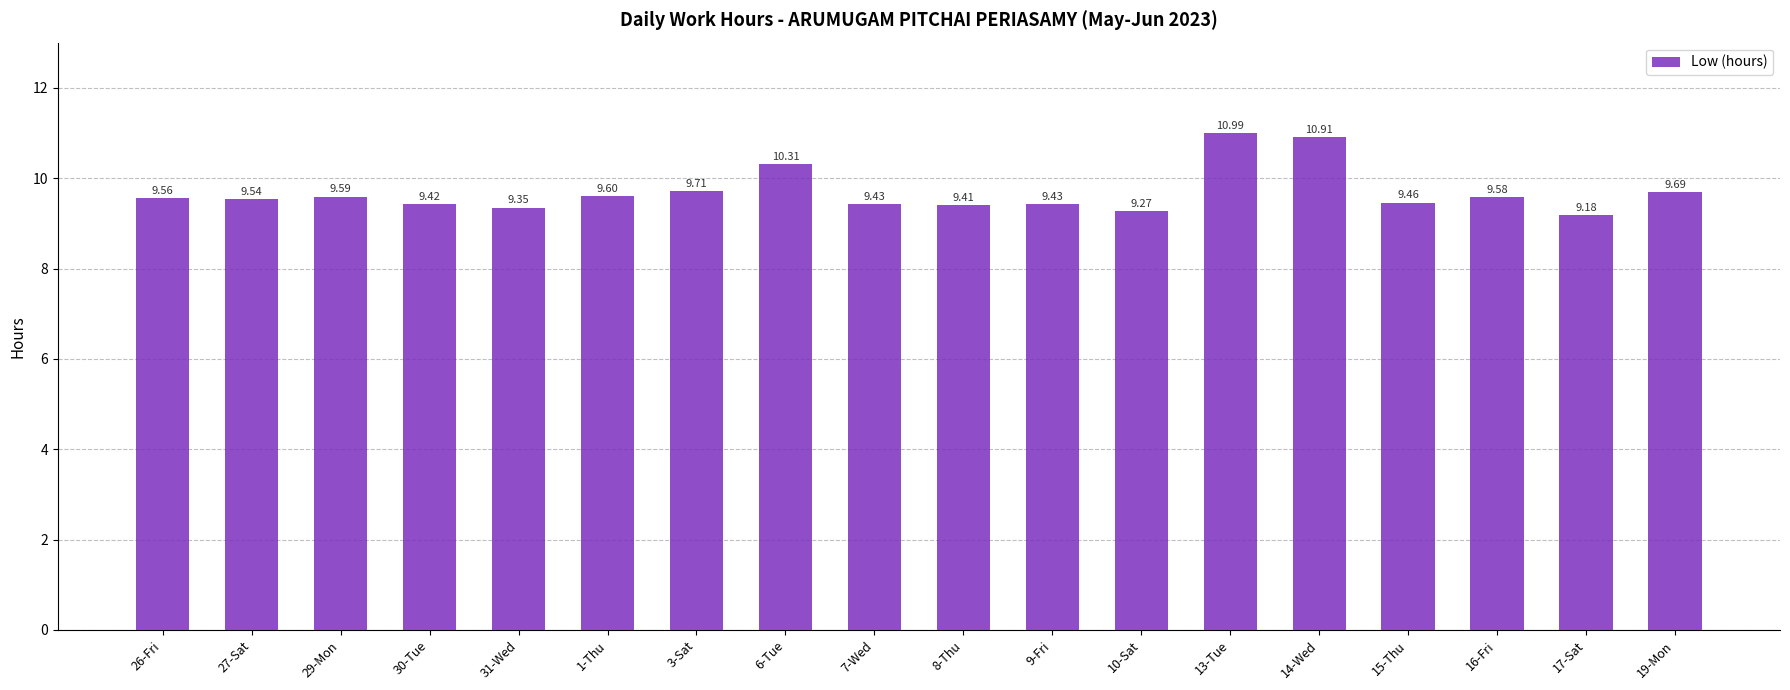

Between 15-Thu and 1-Thu, which is larger?

1-Thu